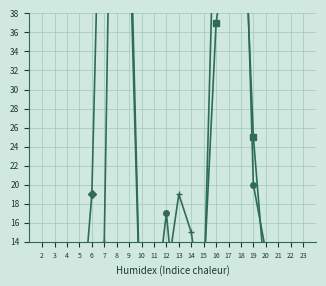

At which category does ENTREES NB_HORAIRE reach its first local peak?

8